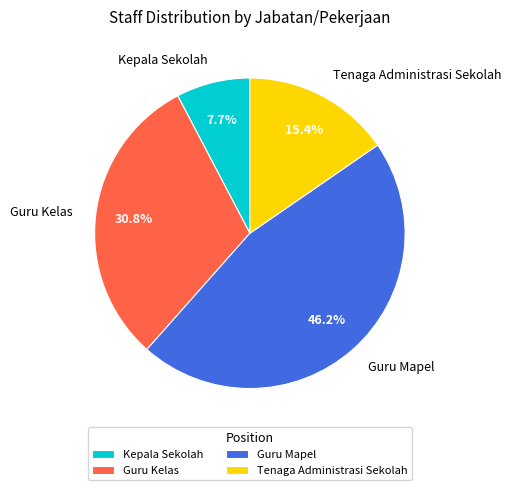

Is there a majority slice in this chart?

No